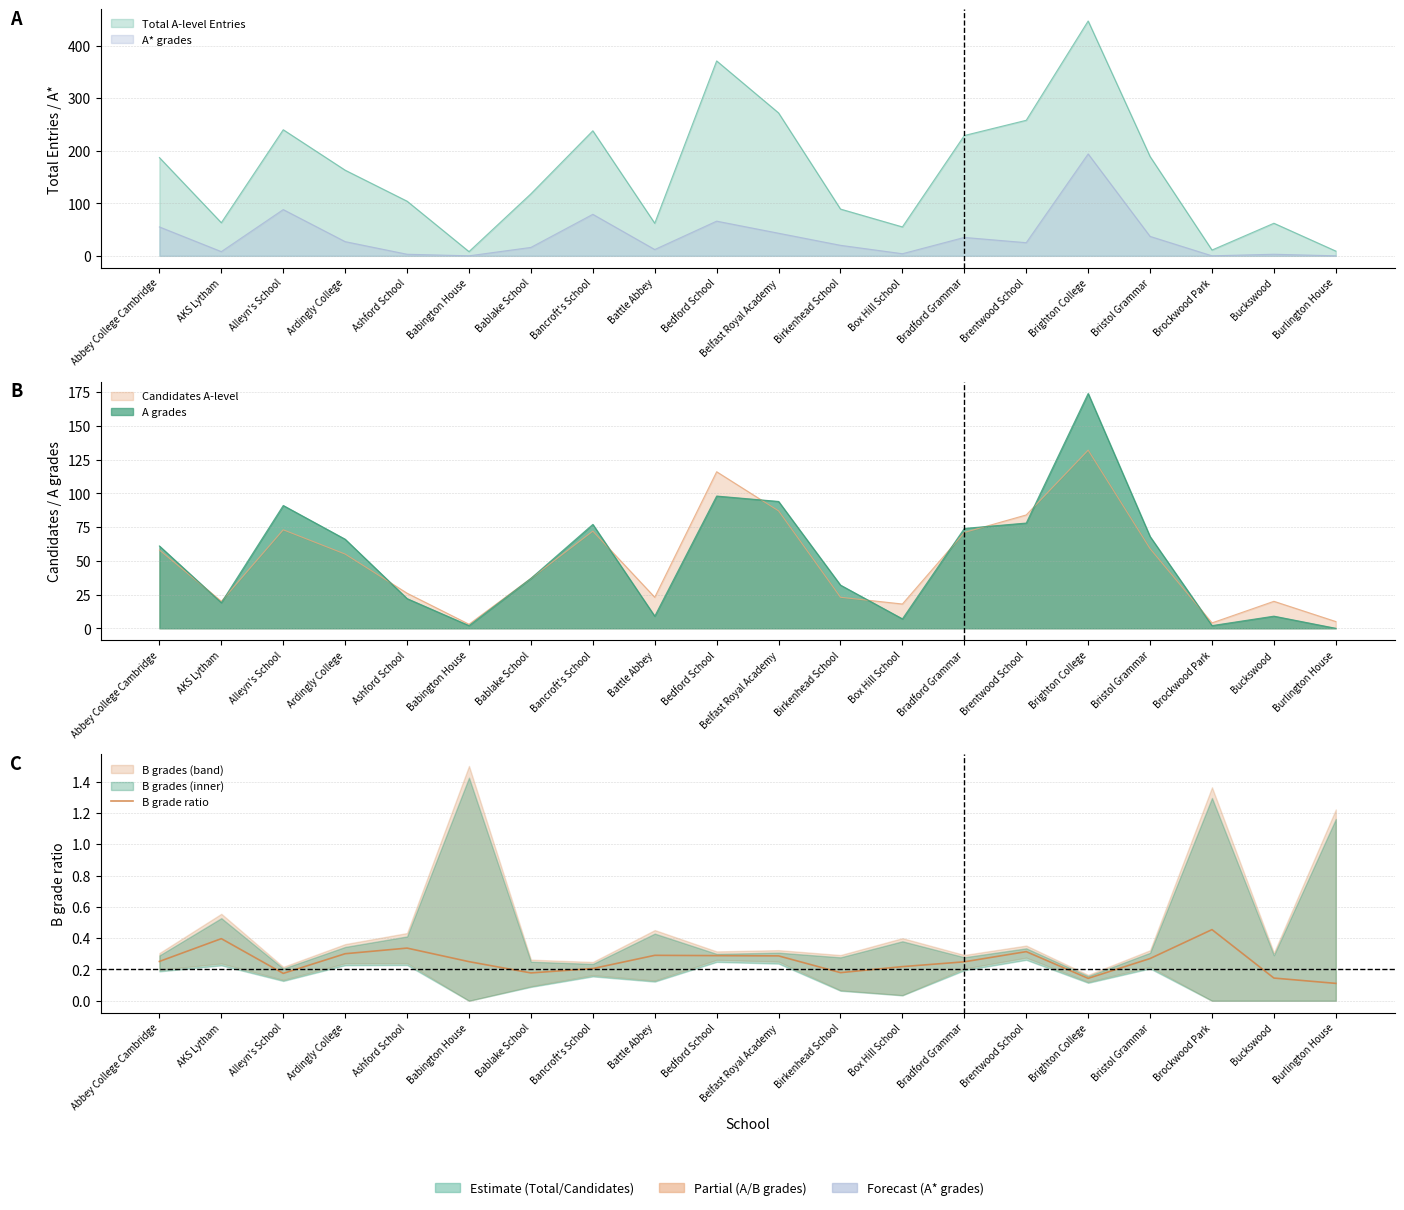

How many points are lower than both their immediate neighbors (excluding endpoints)?

4